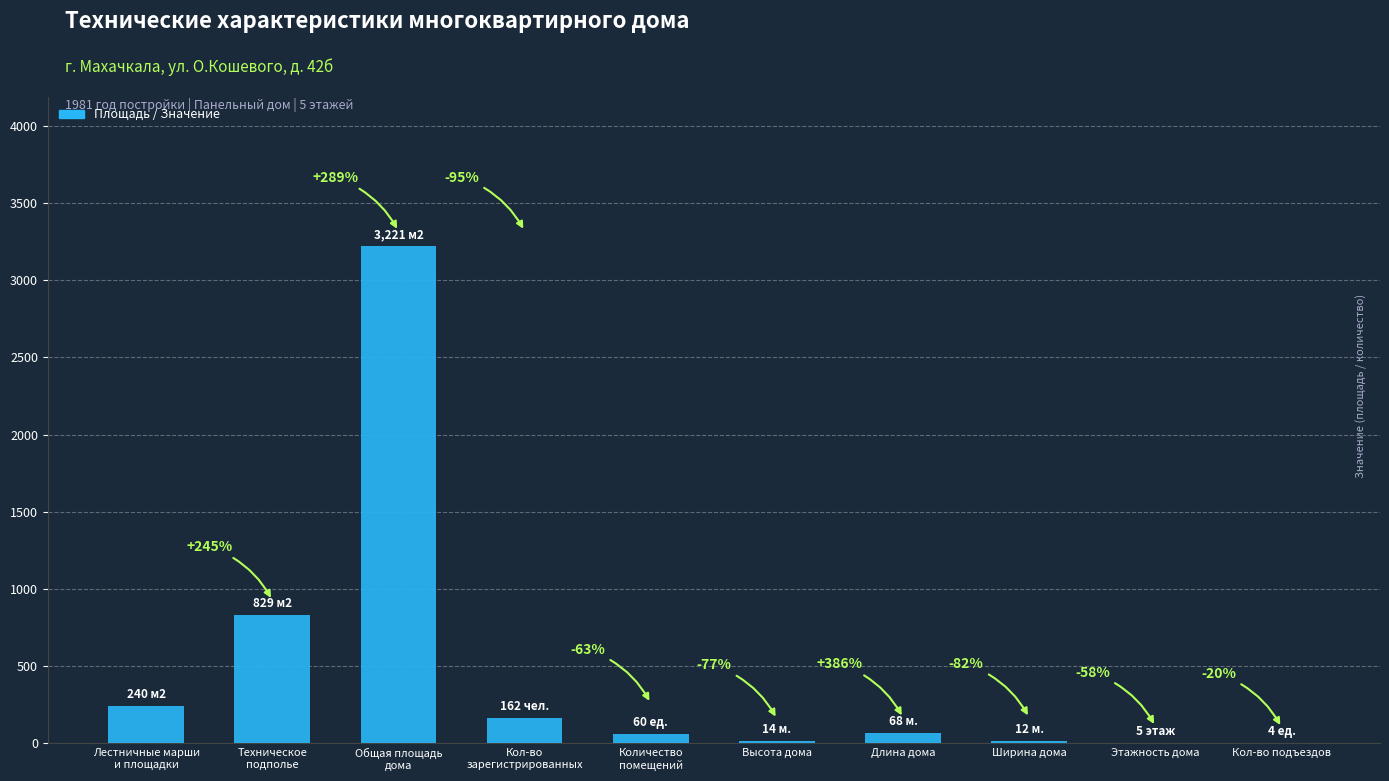

What is the label of the 9th bar from the left?

Этажность дома